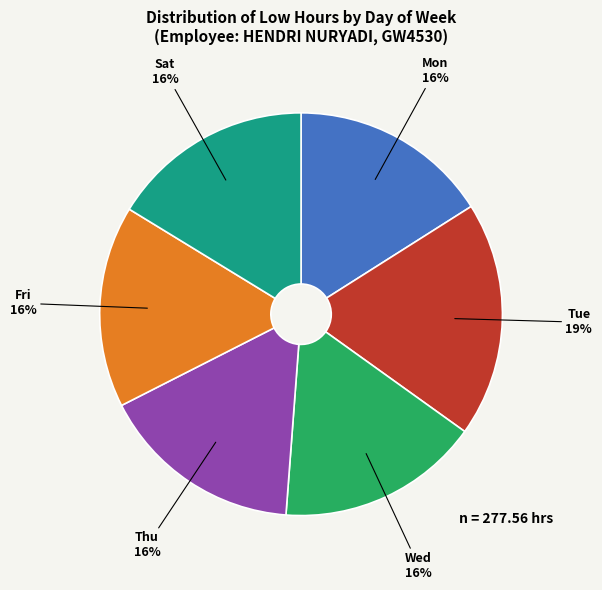

To the nearest percent, what is the difference between the largest and smallest slice percentages?

3%